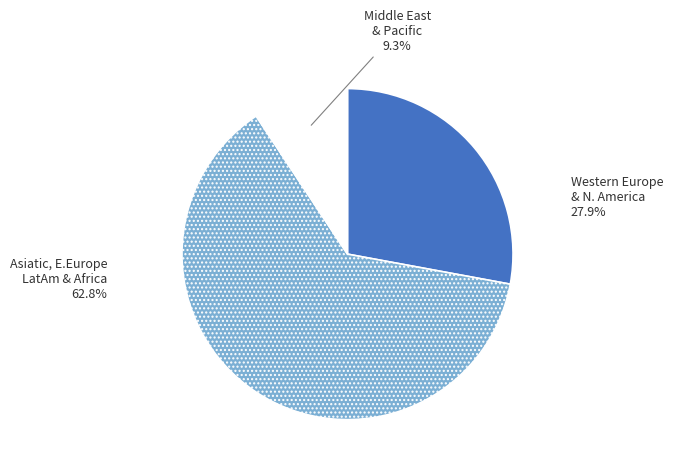

How many segments does this pie chart have?

3